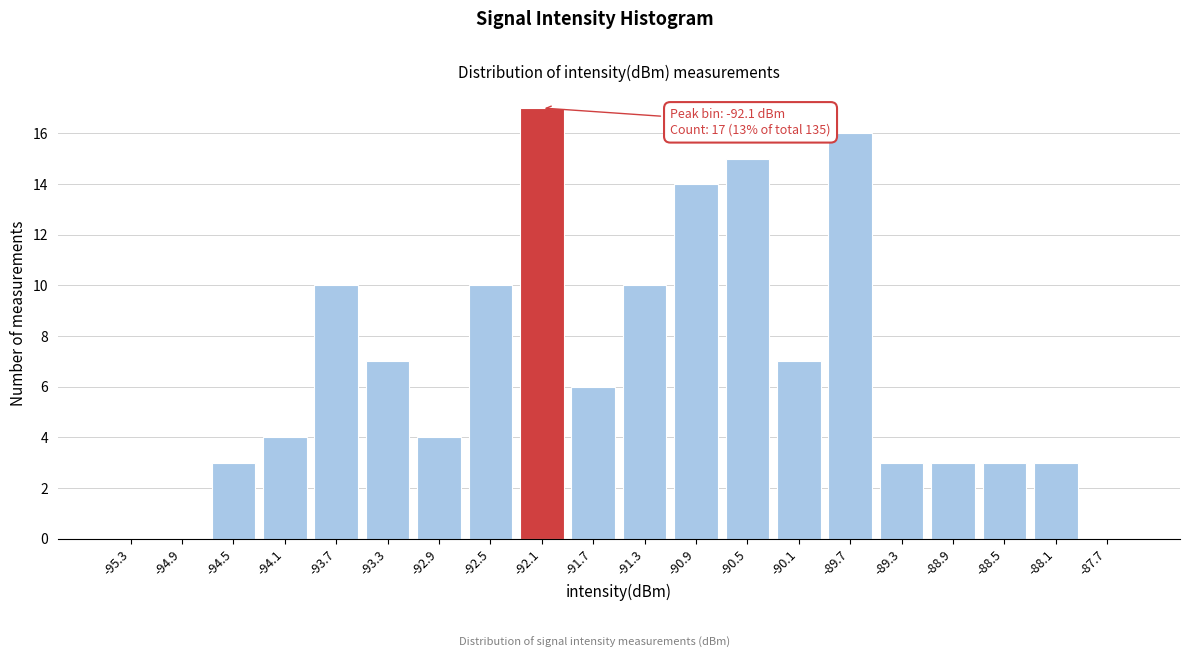

Reading right to left, list all the values displayed in this chart.

-87.7=0	-88.1=3	-88.5=3	-88.9=3	-89.3=3	-89.7=16	-90.1=7	-90.5=15	-90.9=14	-91.3=10	-91.7=6	-92.1=17	-92.5=10	-92.9=4	-93.3=7	-93.7=10	-94.1=4	-94.5=3	-94.9=0	-95.3=0